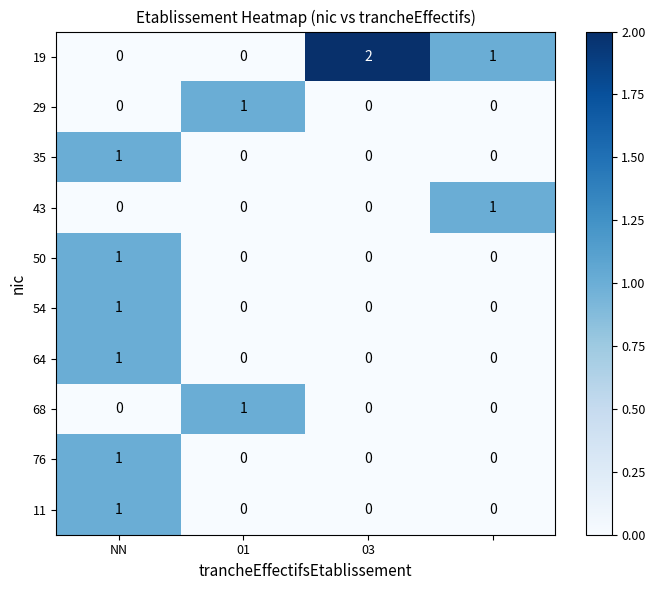

At how many categories does at least one series exceed 0?

4